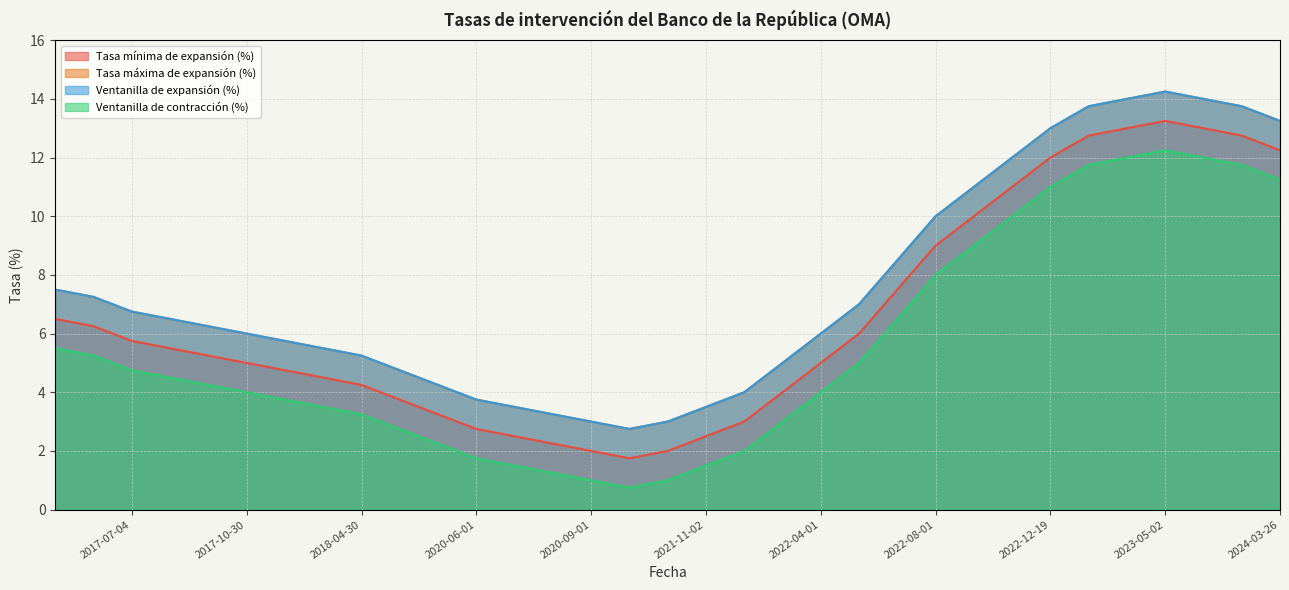

True or false: Tasa máxima de expansión (%) and Tasa mínima de expansión (%) intersect in this chart.

False